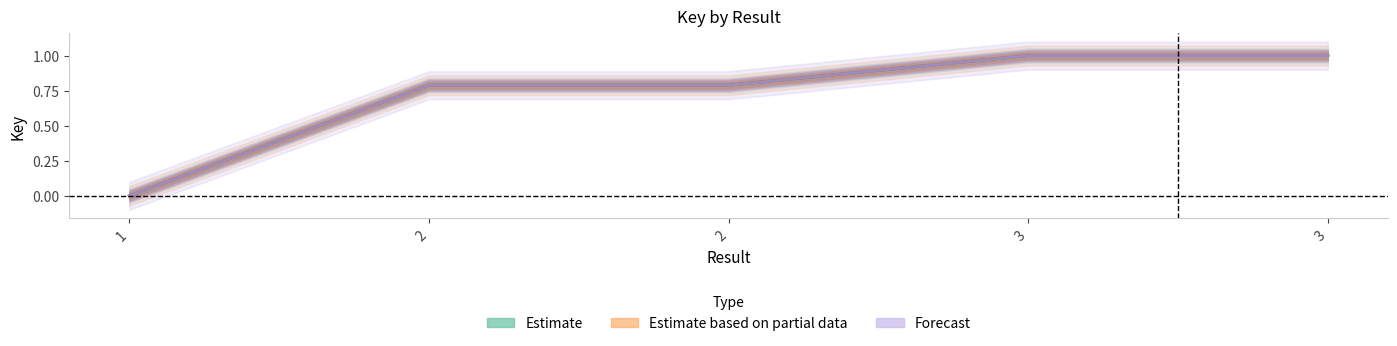

At which category is the sum across all series the highest?

3